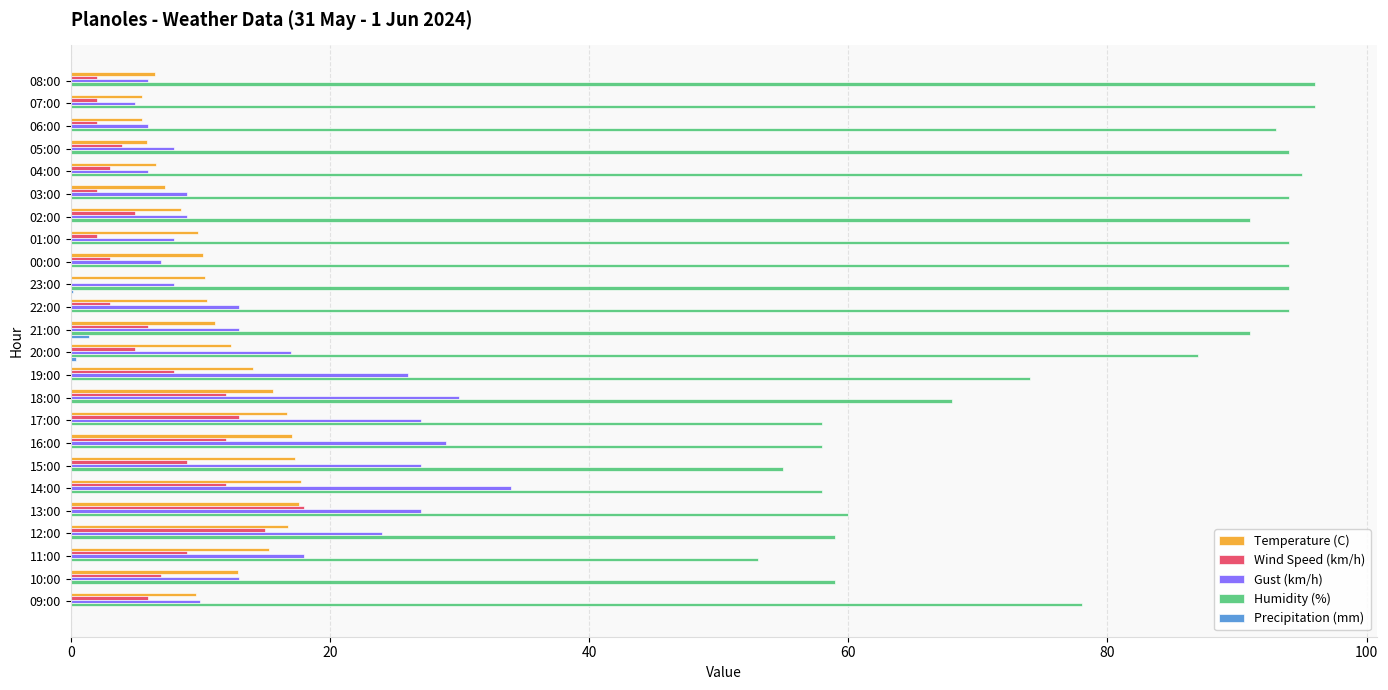

What is the greatest value displayed?

96.0